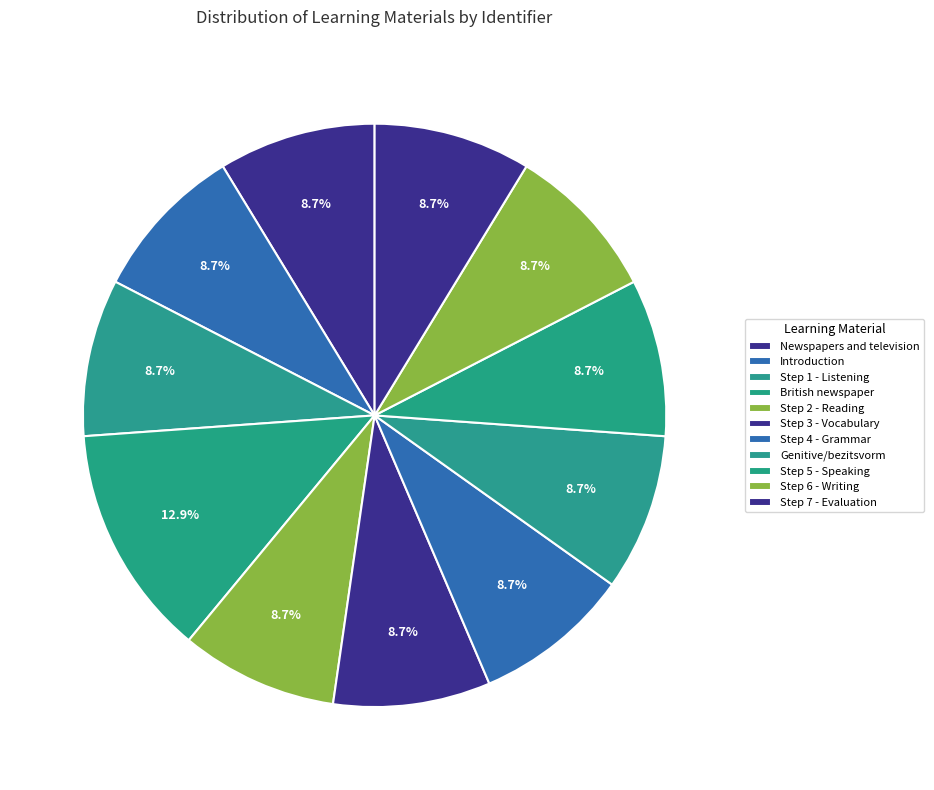

To the nearest percent, what is the combined percentage of Step 3 - Vocabulary and Genitive/bezitsvorm?

17%